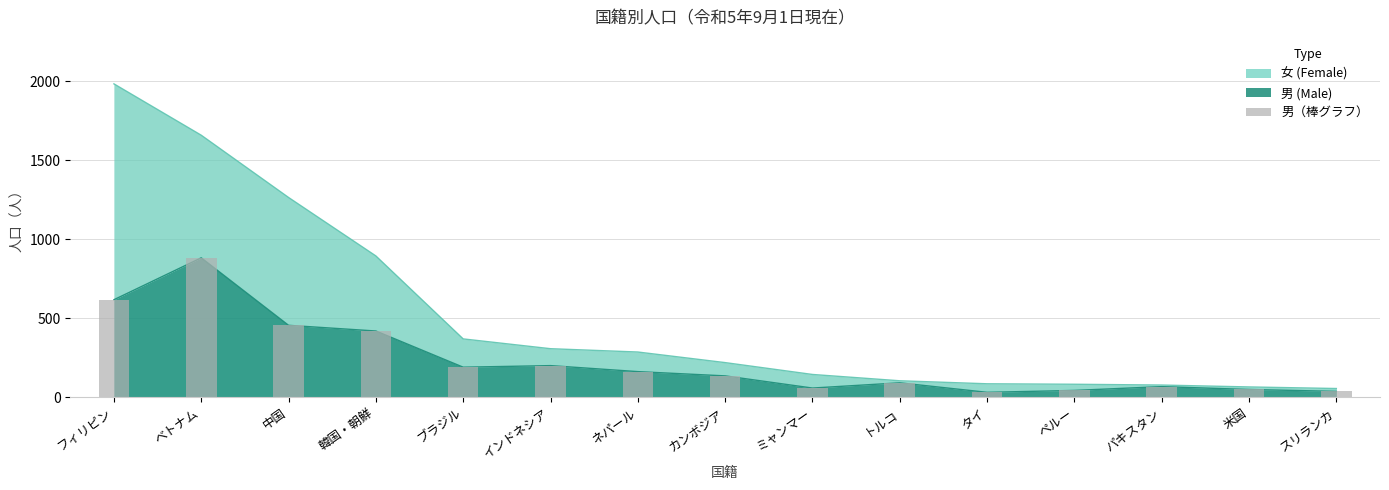

The 女 series shows 54 at カンボジア. True or false?

False